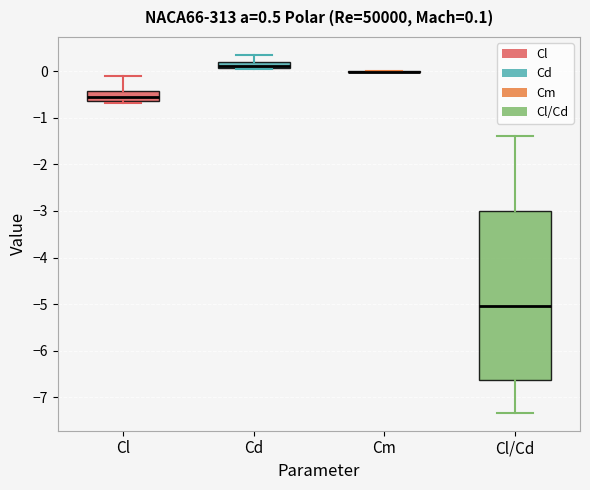

Which box is the tallest, from its lower edge to its upper edge?

Cl/Cd